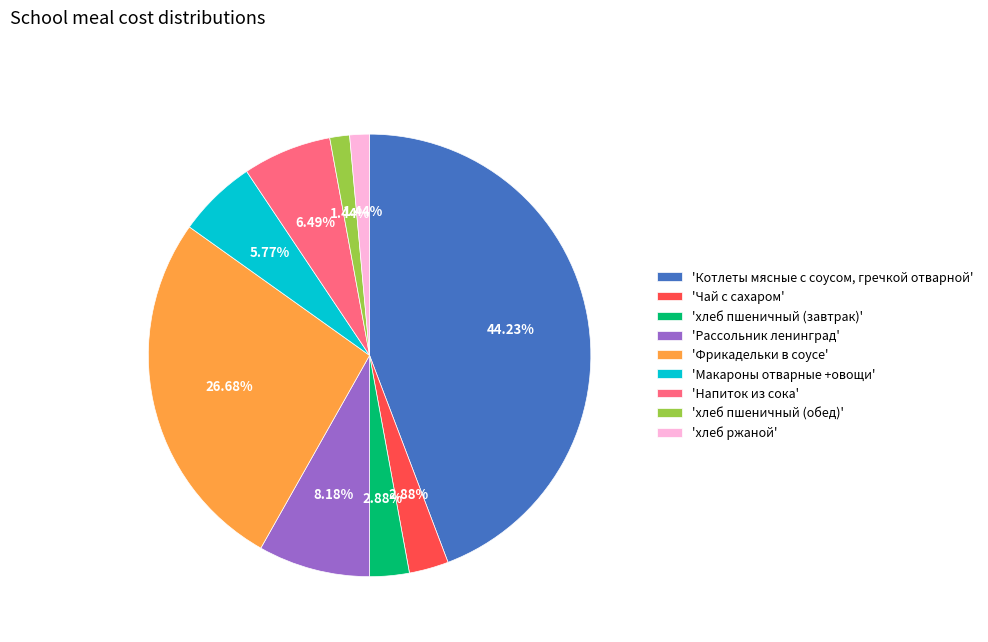

What is the ratio of the value at 'Фрикадельки в соусе' to the value at 'Котлеты мясные с соусом, гречкой отварной'?

0.6